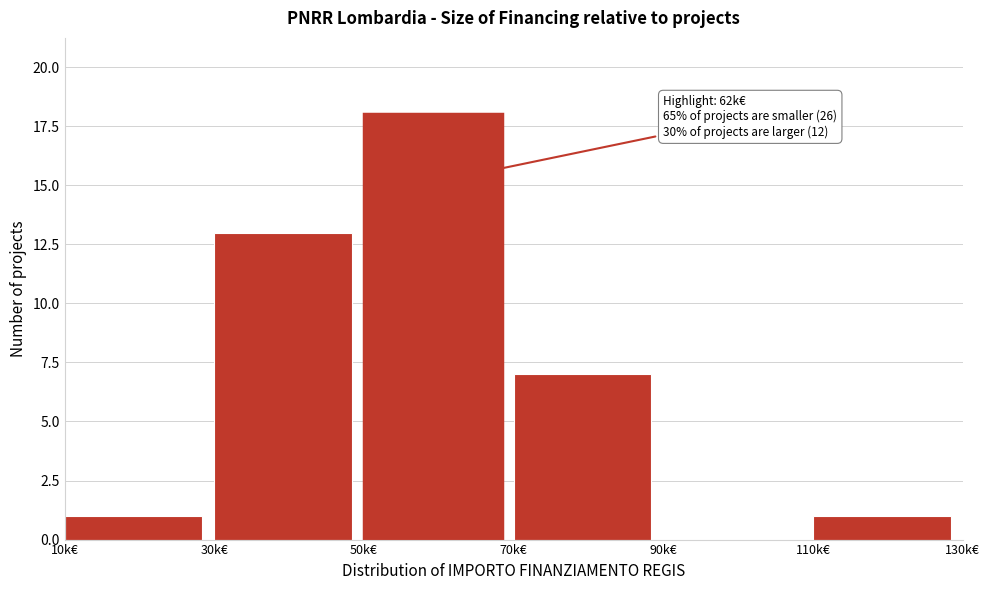

Reading left to right, what are all the values shown in this chart?

10k€=1	30k€=13	50k€=18	70k€=7	90k€=0	110k€=1